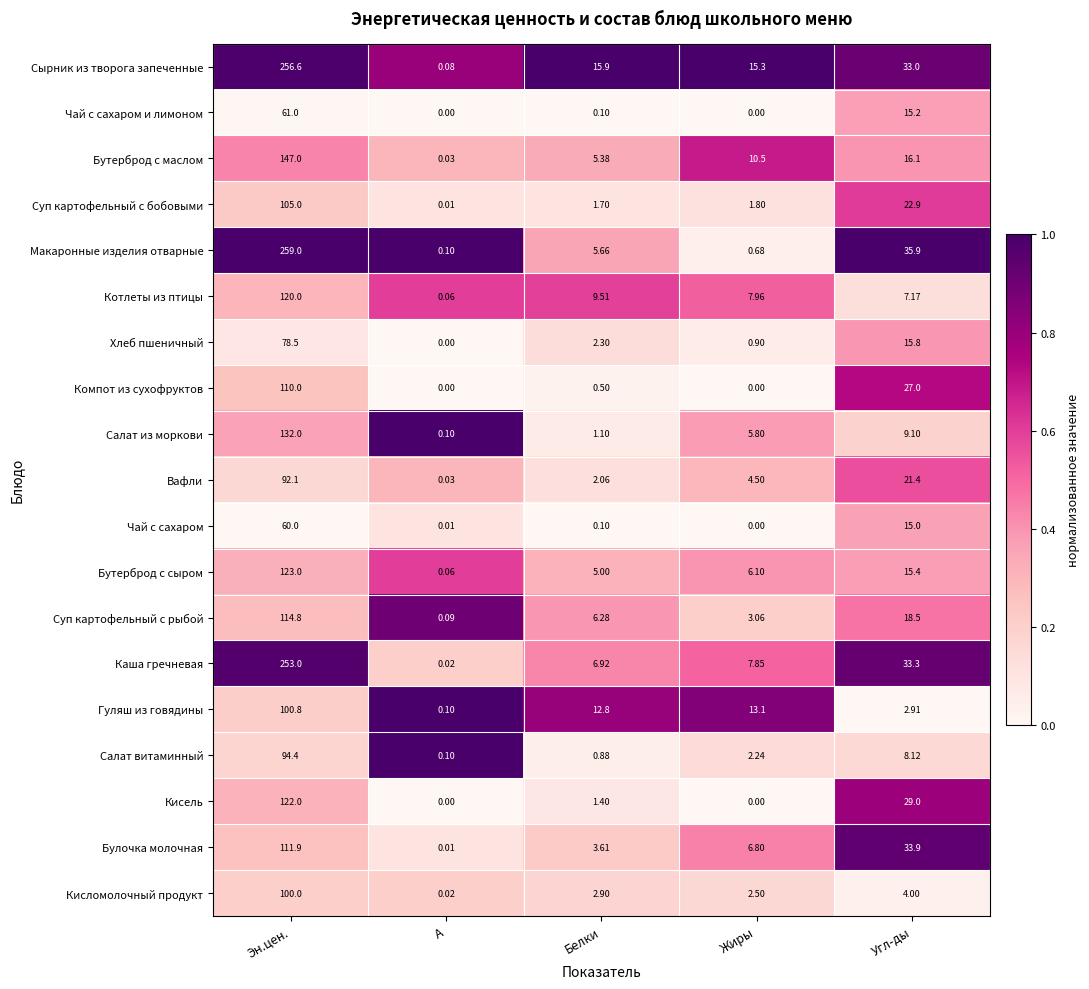

List the series in order of their peak value, lowest first.

Чай с сахаром, Чай с сахаром и лимоном, Хлеб пшеничный, Вафли, Салат витаминный, Кисломолочный продукт, Гуляш из говядины, Суп картофельный с бобовыми, Компот из сухофруктов, Булочка молочная, Суп картофельный с рыбой, Котлеты из птицы, Кисель, Бутерброд с сыром, Салат из моркови, Бутерброд с маслом, Каша гречневая, Сырник из творога запеченные, Макаронные изделия отварные